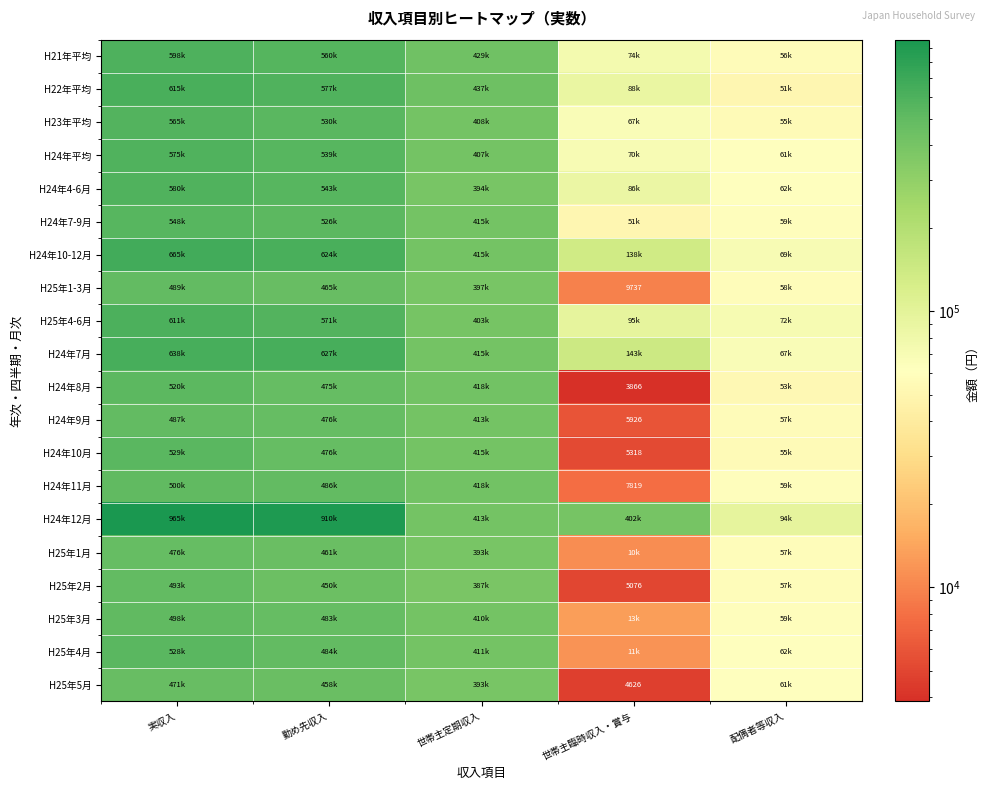

Which series has the largest range (max minus min)?

H24年12月